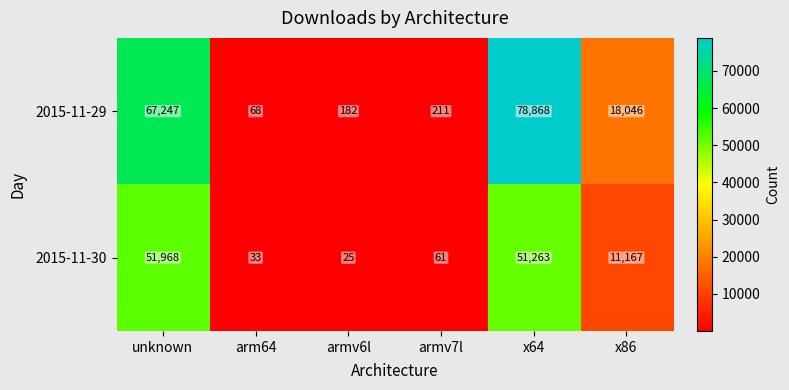

Reading left to right, list all the values displayed in this chart.

2015-11-29: unknown=67247	arm64=68	armv6l=182	armv7l=211	x64=78868	x86=18046
2015-11-30: unknown=51968	arm64=33	armv6l=25	armv7l=61	x64=51263	x86=11167